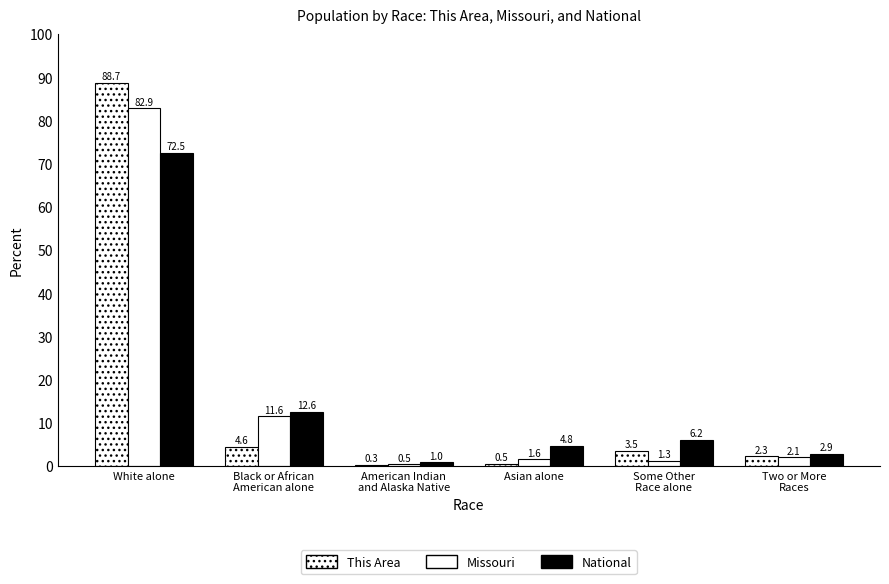

Between White alone and Two or More
Races, which series saw the biggest shift?

This Area